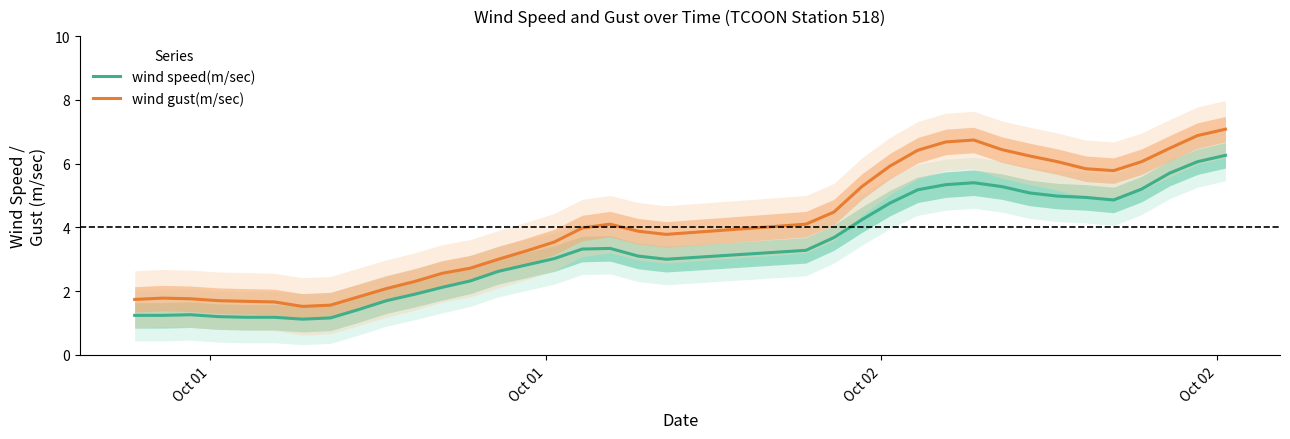

In wind gust(m/sec), how many points are lower than both neighbors (excluding endpoints)?

3